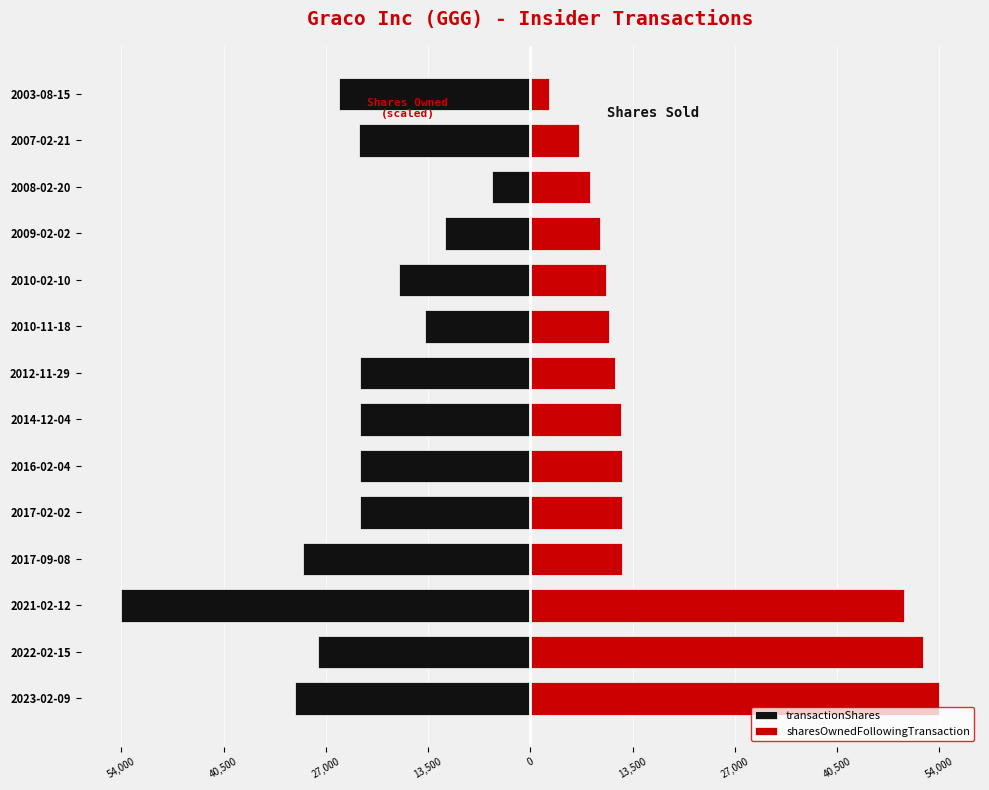

How many bars are there in total?

28